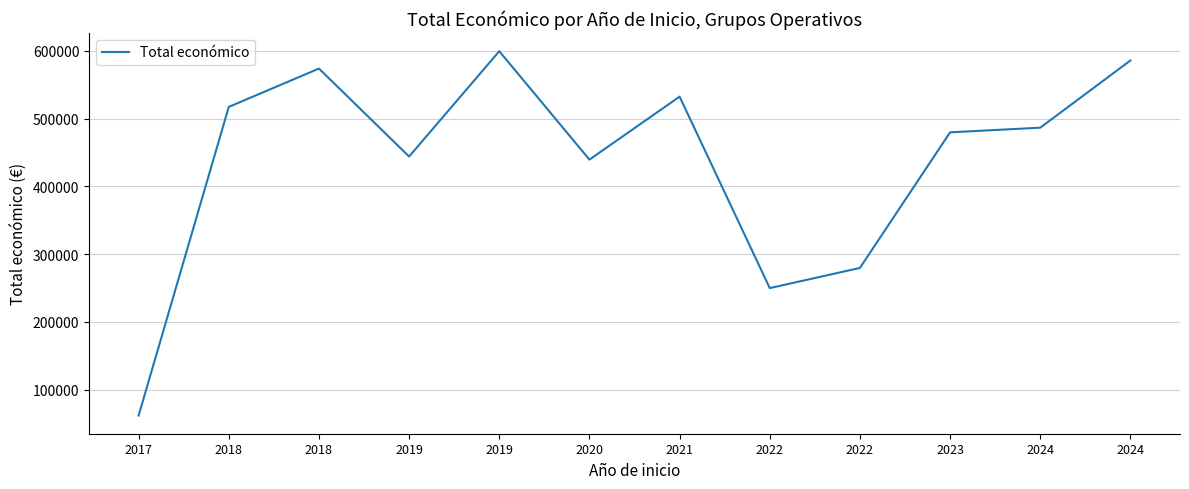

What is the change in value from 2022 to 2023?

+200172